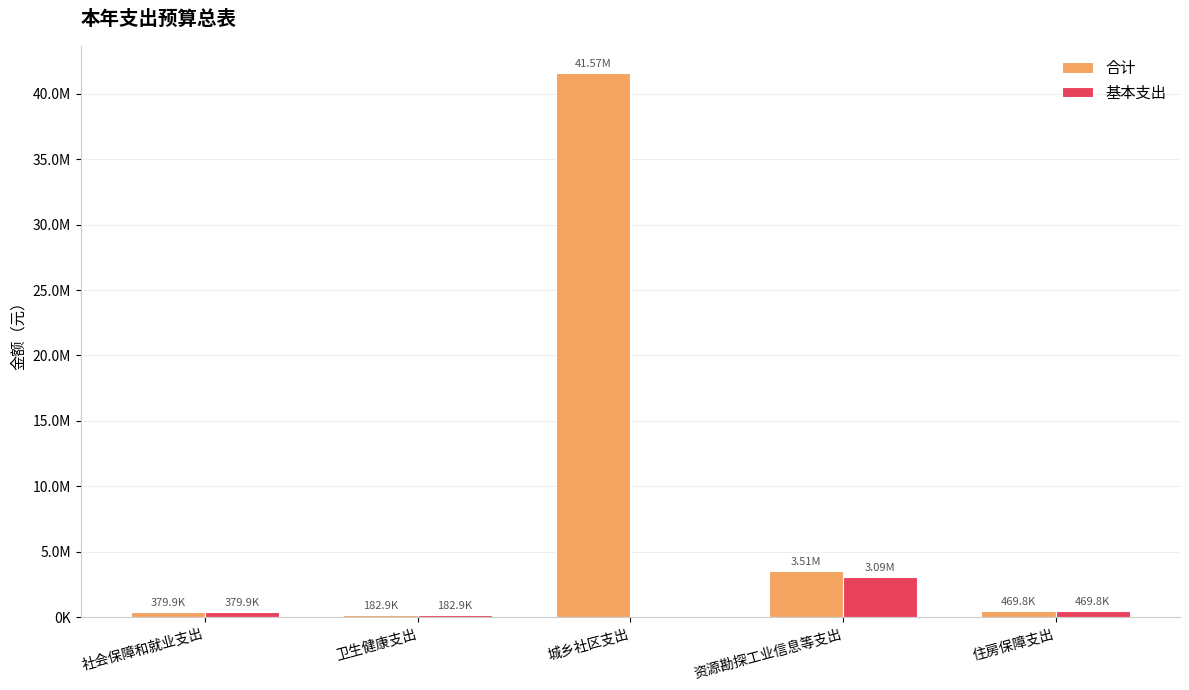

List the labels in order of 基本支出 value, largest first.

资源勘探工业信息等支出, 住房保障支出, 社会保障和就业支出, 卫生健康支出, 城乡社区支出